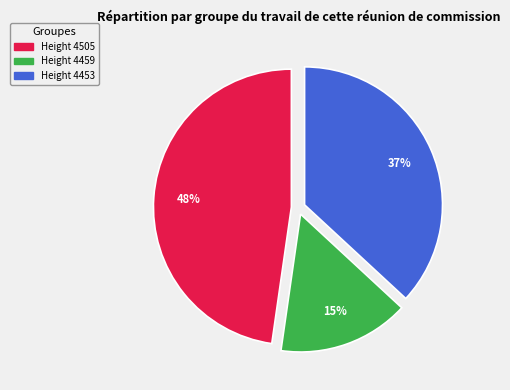

Count the number of slices in the pie.

3